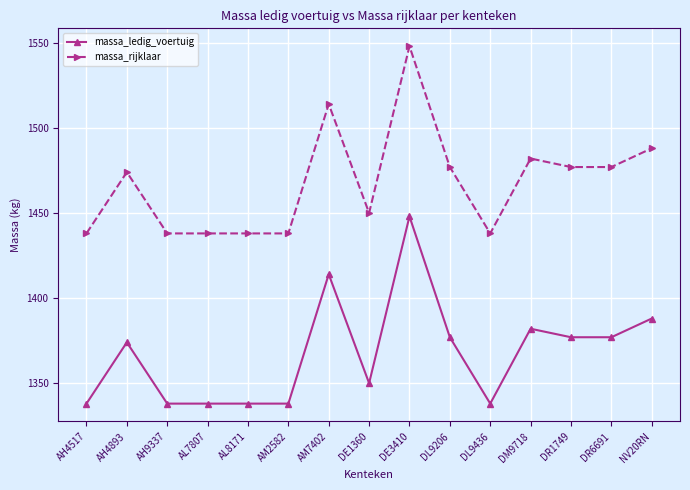

What is the total value across all series at NV20RN?

2876